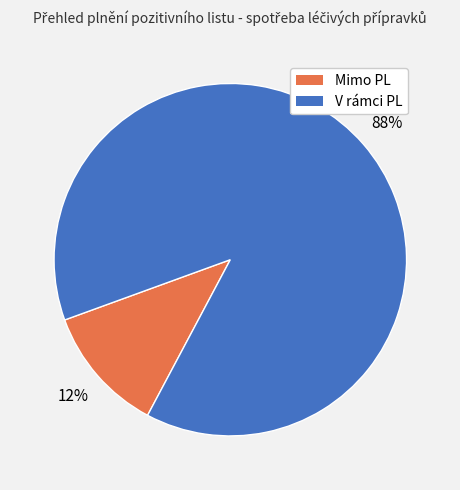

Do V rámci PL and Mimo PL together represent more than half of the pie?

Yes